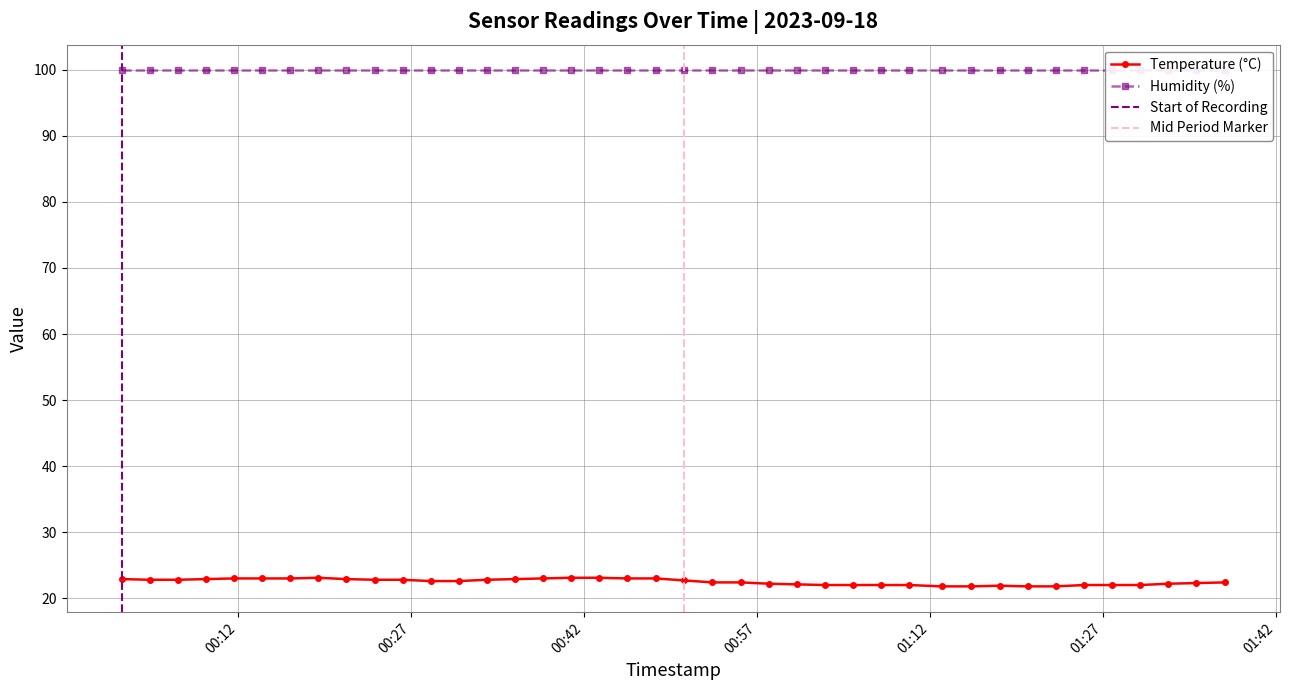

What is the change in value from 2023-09-18T00:04:22 to 2023-09-18T00:48:15?

+0.2